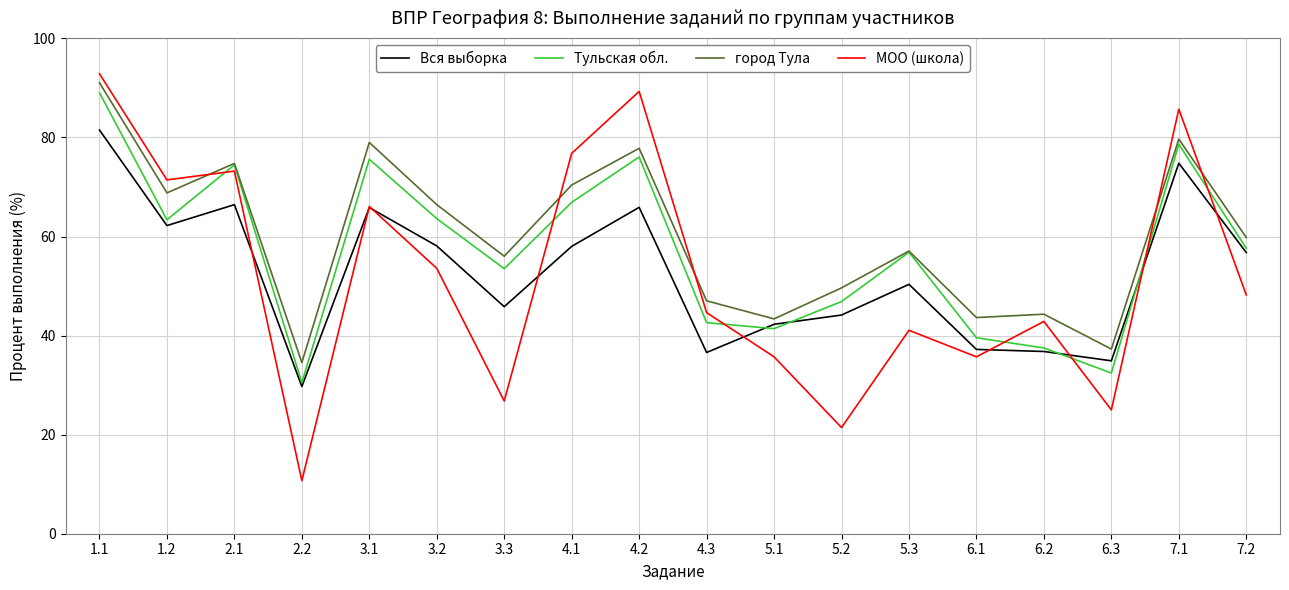

What is the difference between the second highest and second lowest values in the Тульская обл. series?

46.2